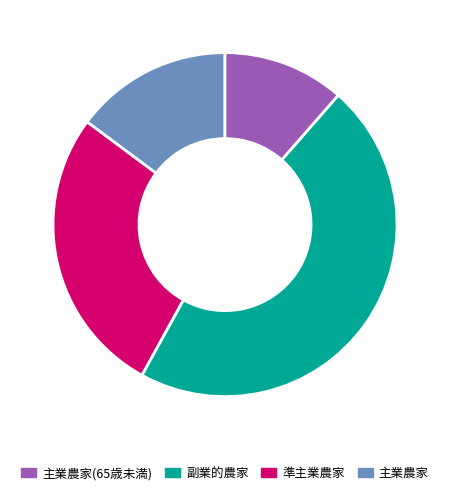

Does any single category account for the majority?

No